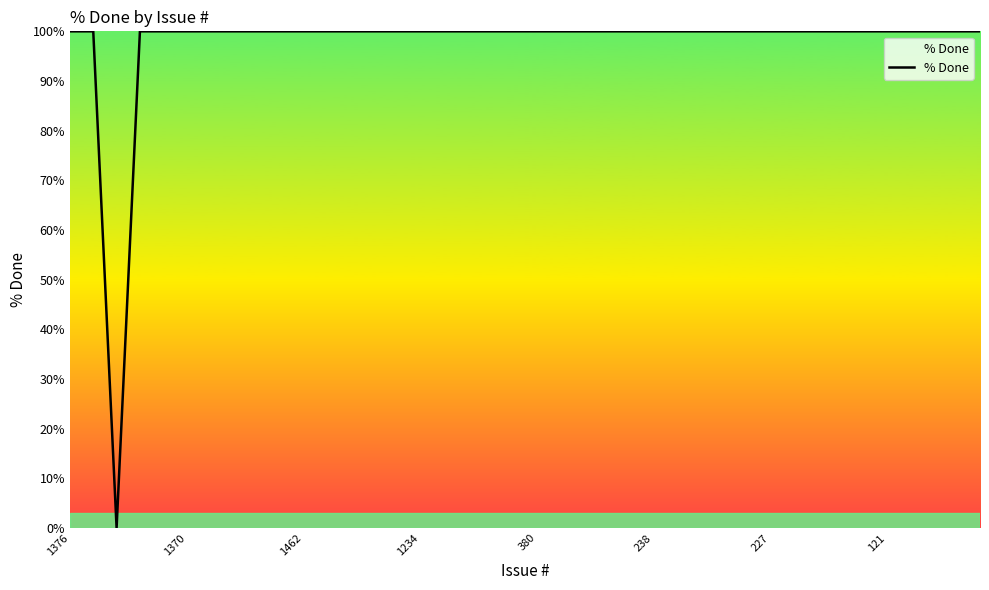

What is the maximum value shown in the chart?

100